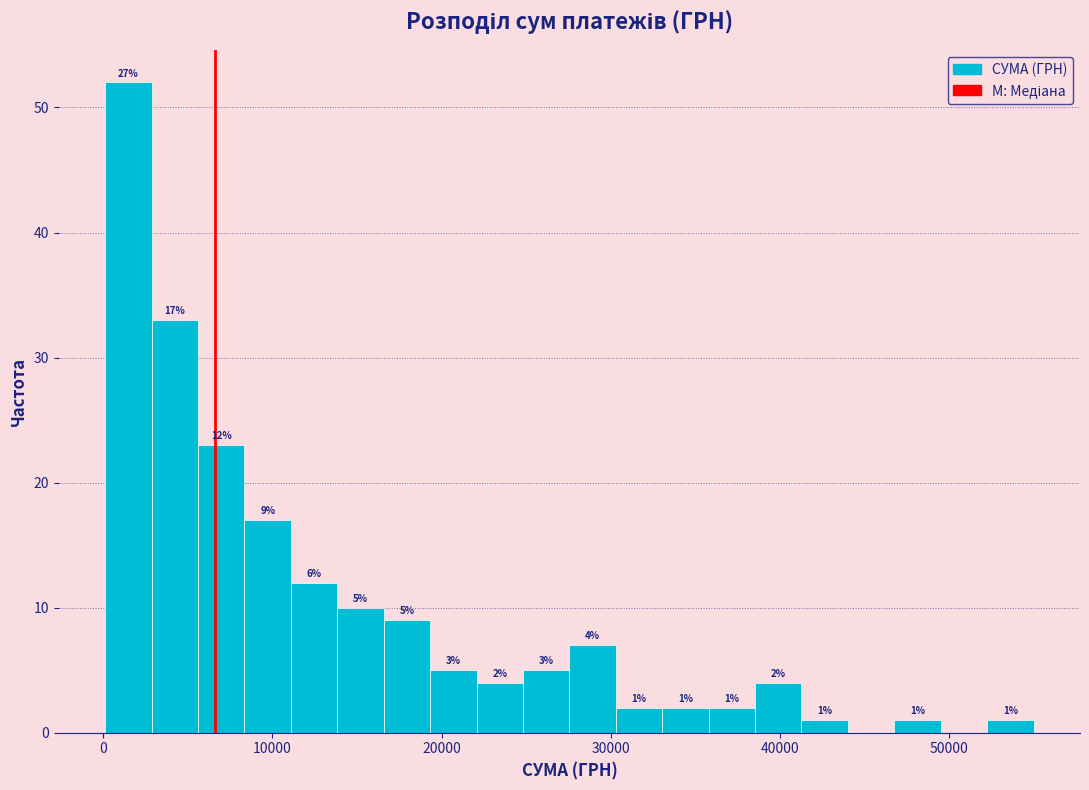

Read against the x-axis, roughly where is the centre of the tallest bar?

1000